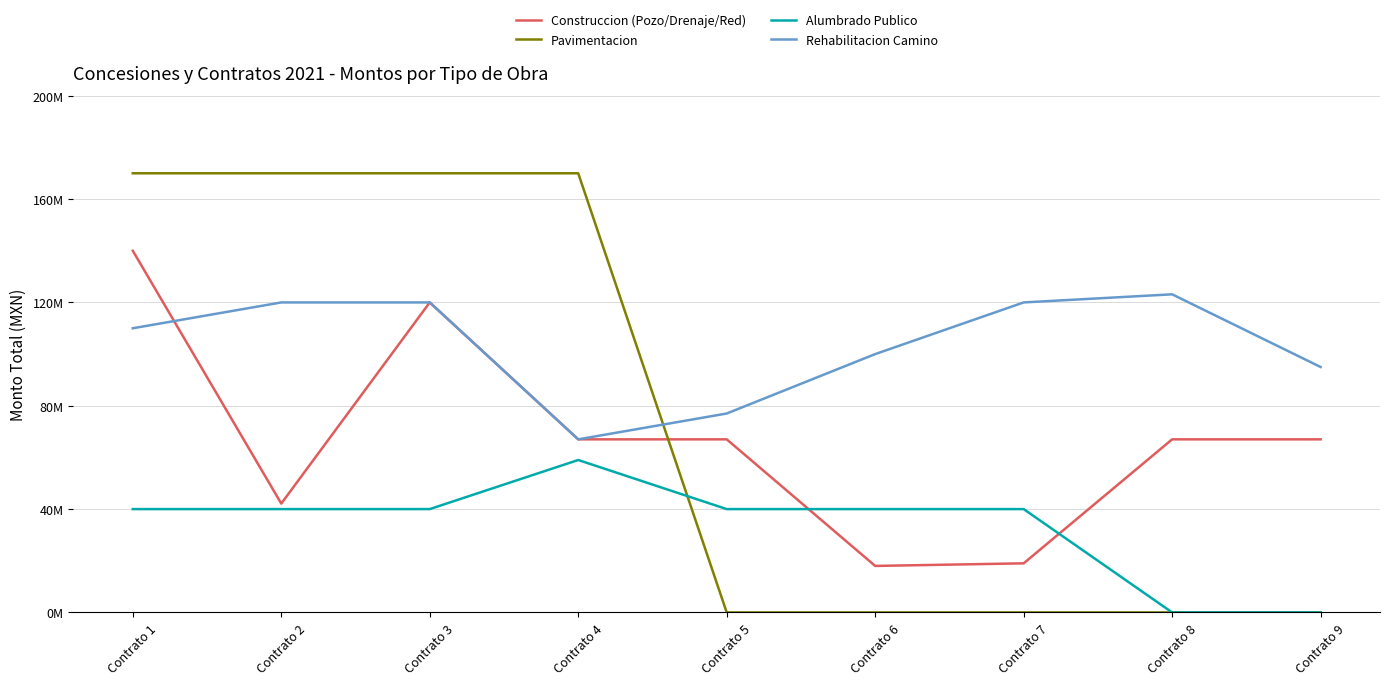

What is the spread (max minus min) of values at Contrato 3?

130000000